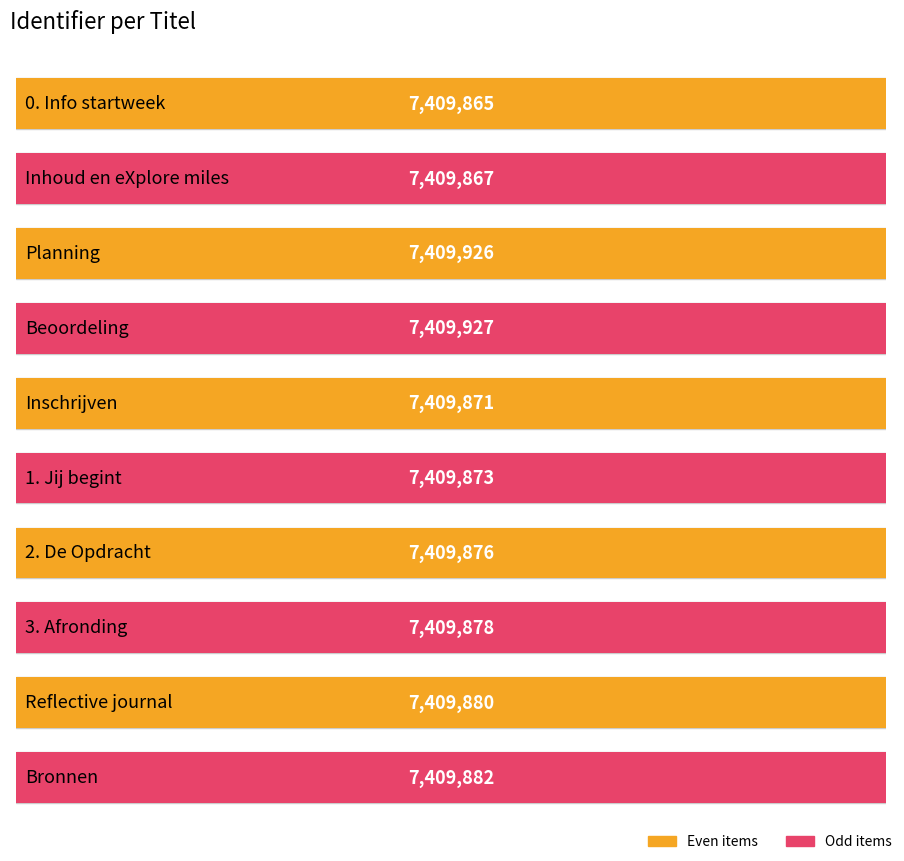

Where does the data first go above 7409878?

Planning